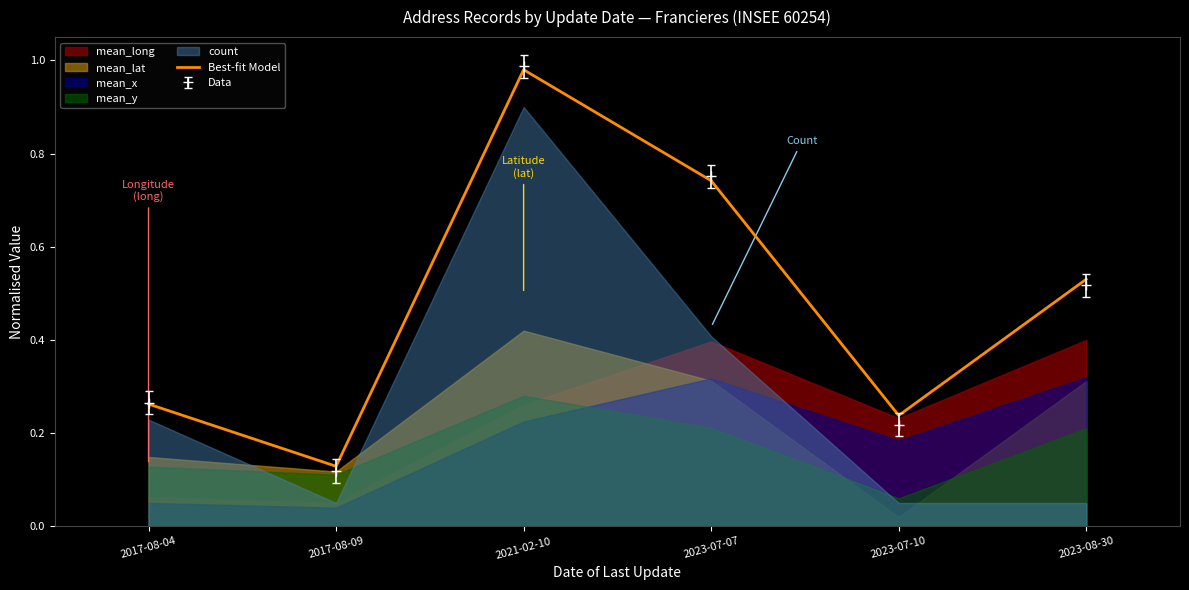

Reading right to left, transcribe all the data shown in this chart.

2023-08-30=0.5	2023-07-10=0.2	2023-07-07=0.7	2021-02-10=1.0	2017-08-09=0.1	2017-08-04=0.3